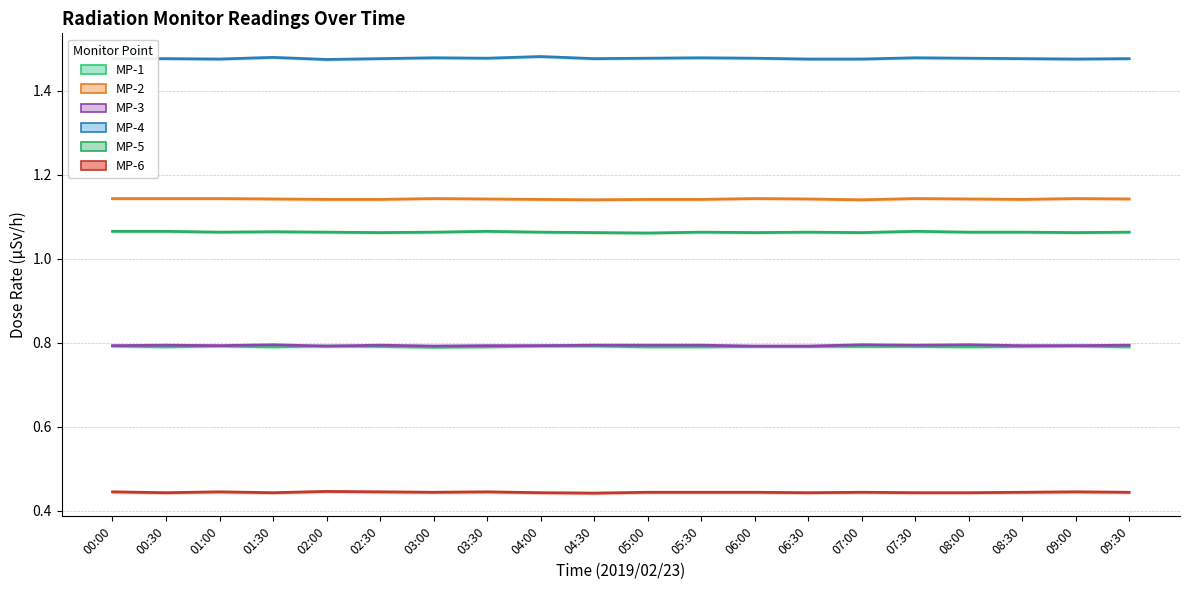

Between 05:30 and 09:30, which series saw the biggest shift?

MP-4